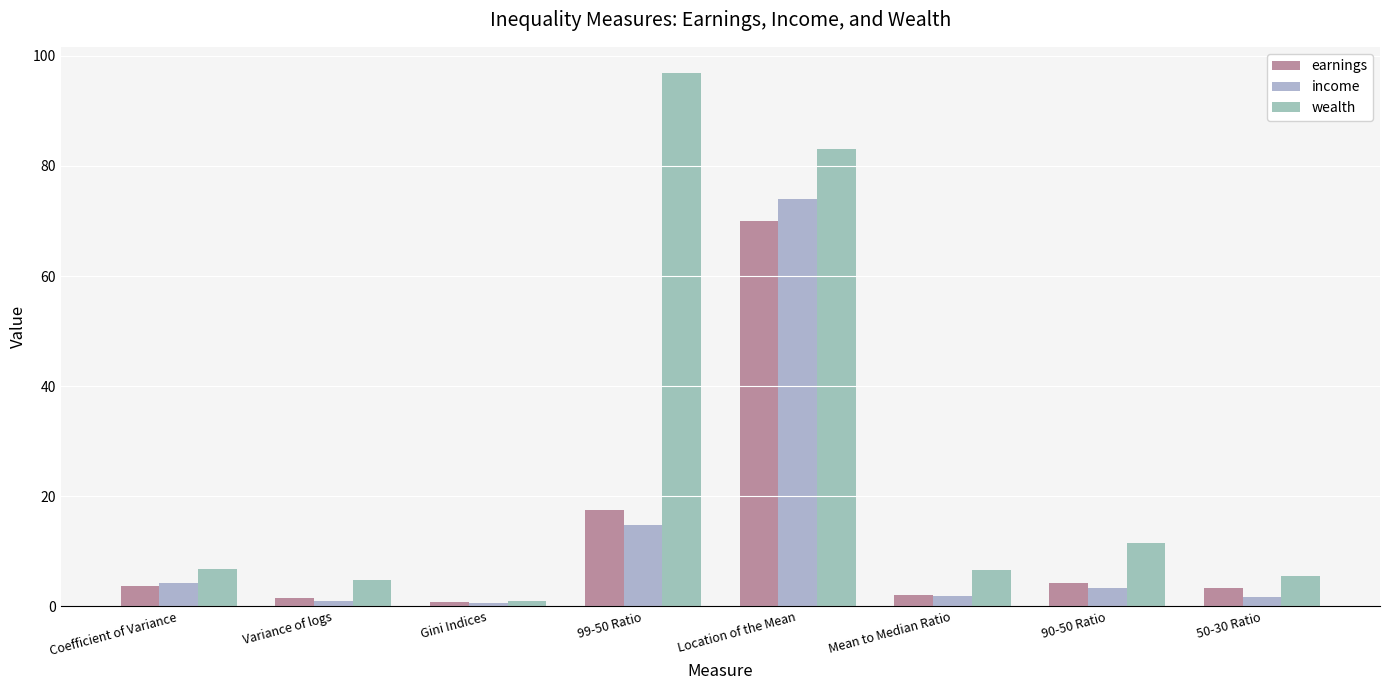

What is the sum of the income values at Gini Indices and 99-50 Ratio?

15.4